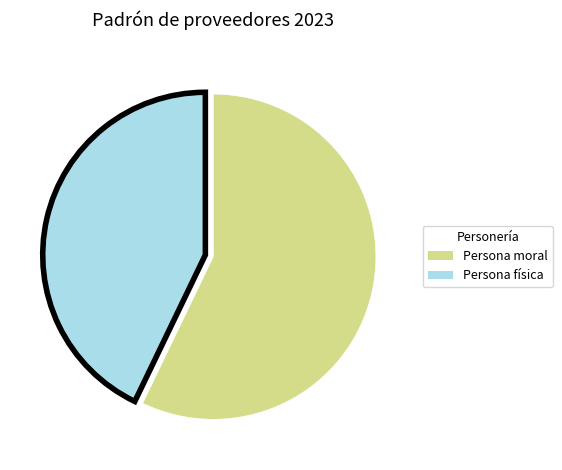

True or false: Persona moral accounts for 57% of the total.

True